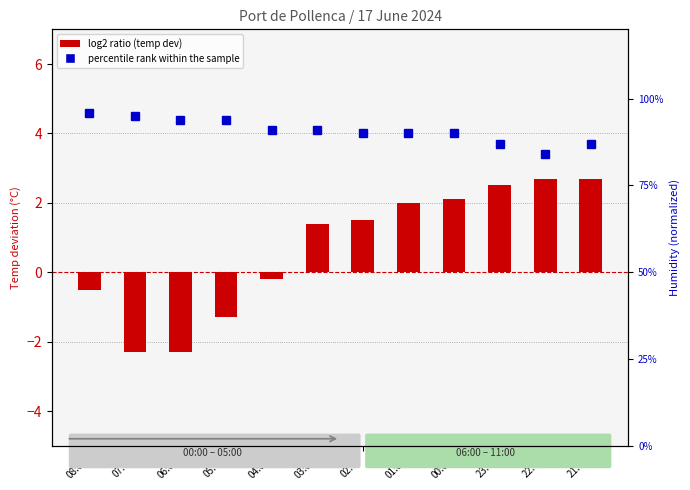

True or false: percentile rank within the sample has a value of 0.9 at 03:00.

True